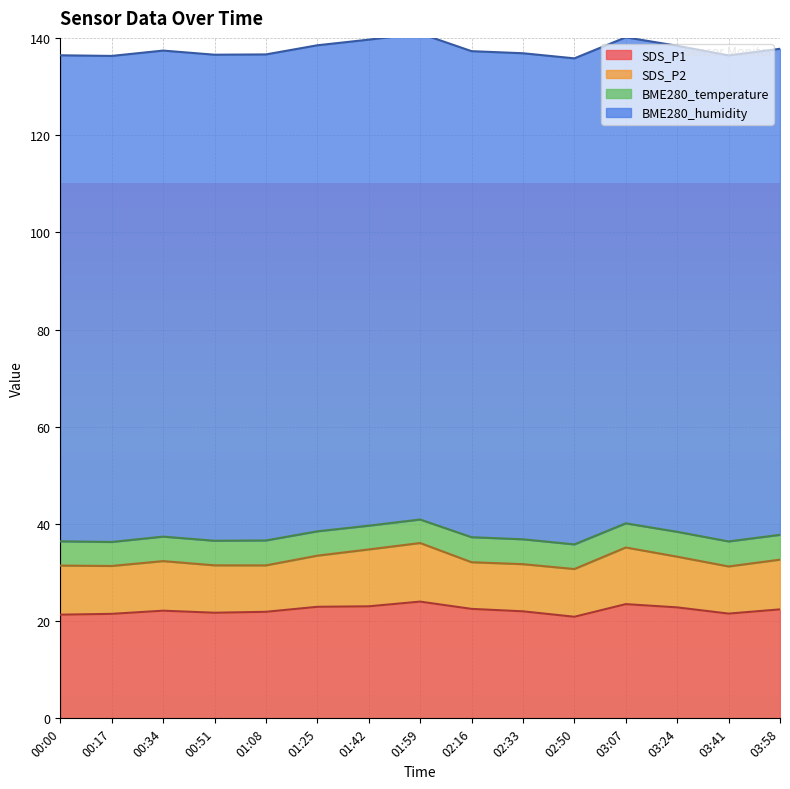

What is the total value across all series at 03:58?

137.8